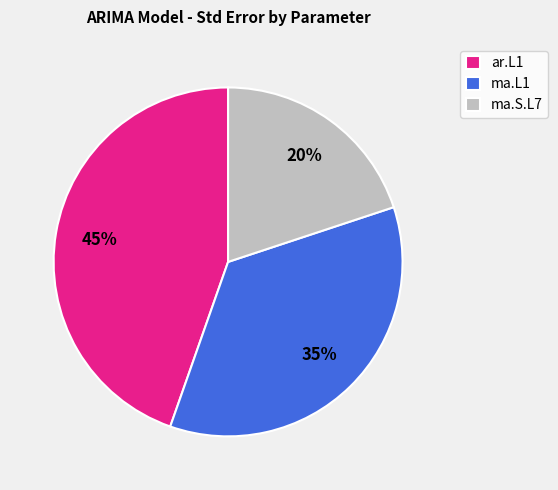

To the nearest percent, what portion does ma.S.L7 represent?

20%